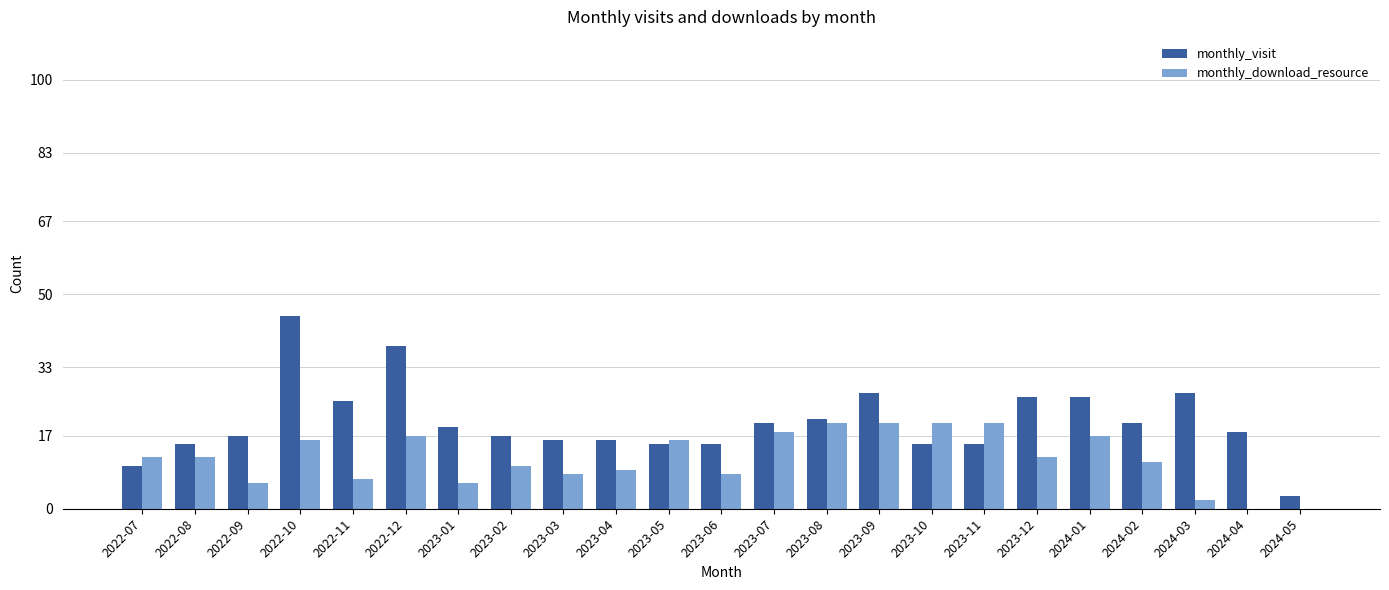

What is the maximum value for monthly_download_resource?

20